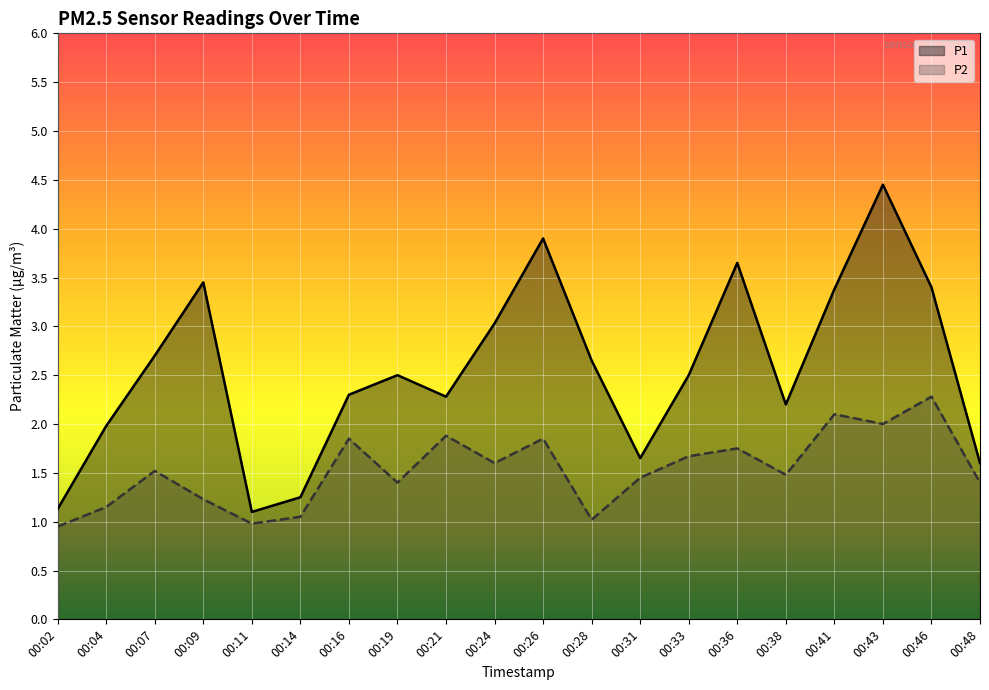

What is the sum of the P2 values at 00:16 and 00:46?

4.1